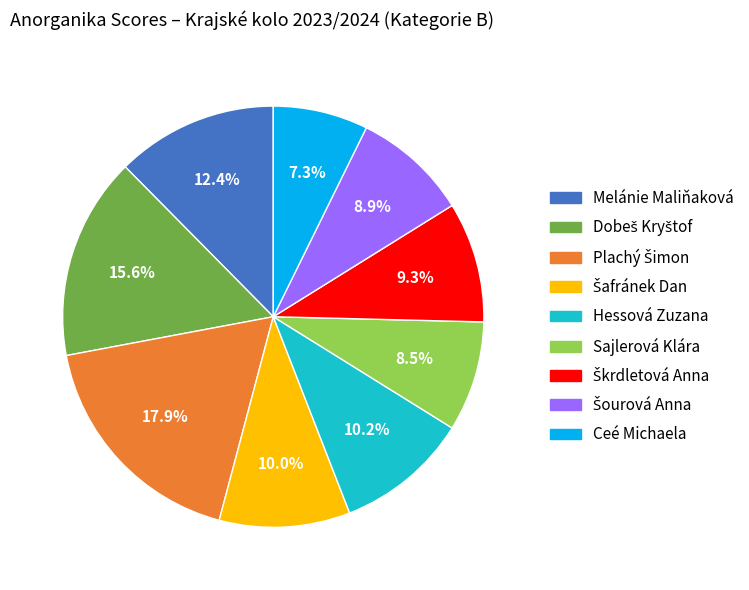

Count the number of slices in the pie.

9